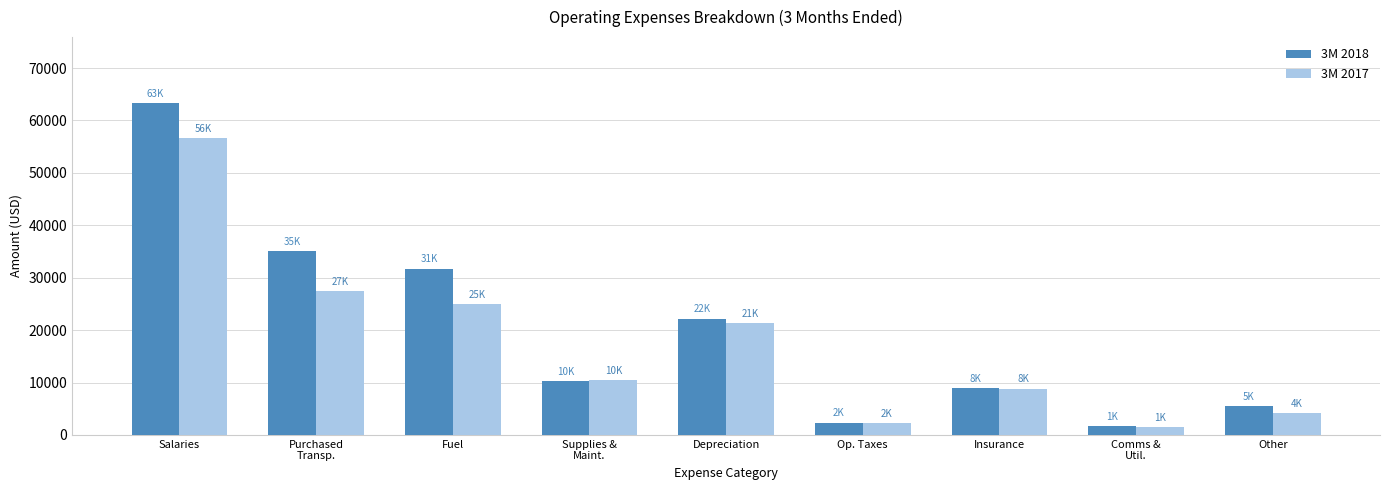

Reading left to right, transcribe all the data shown in this chart.

3M 2018: 63250	35048	31742	10251	22193	2364	8941	1647	5525
3M 2017: 56715	27516	25007	10541	21306	2252	8848	1487	4141